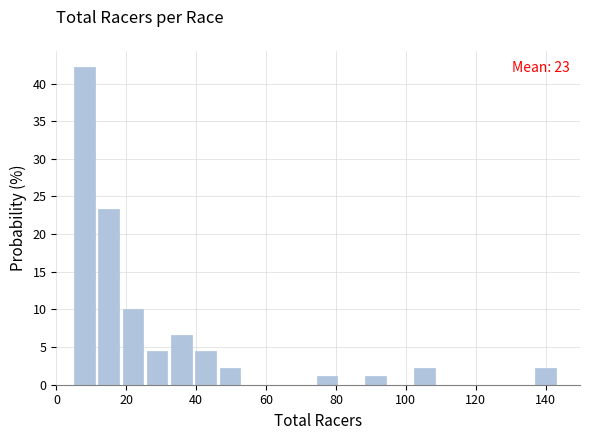

Read against the x-axis, roughly where is the centre of the tallest bar?

8